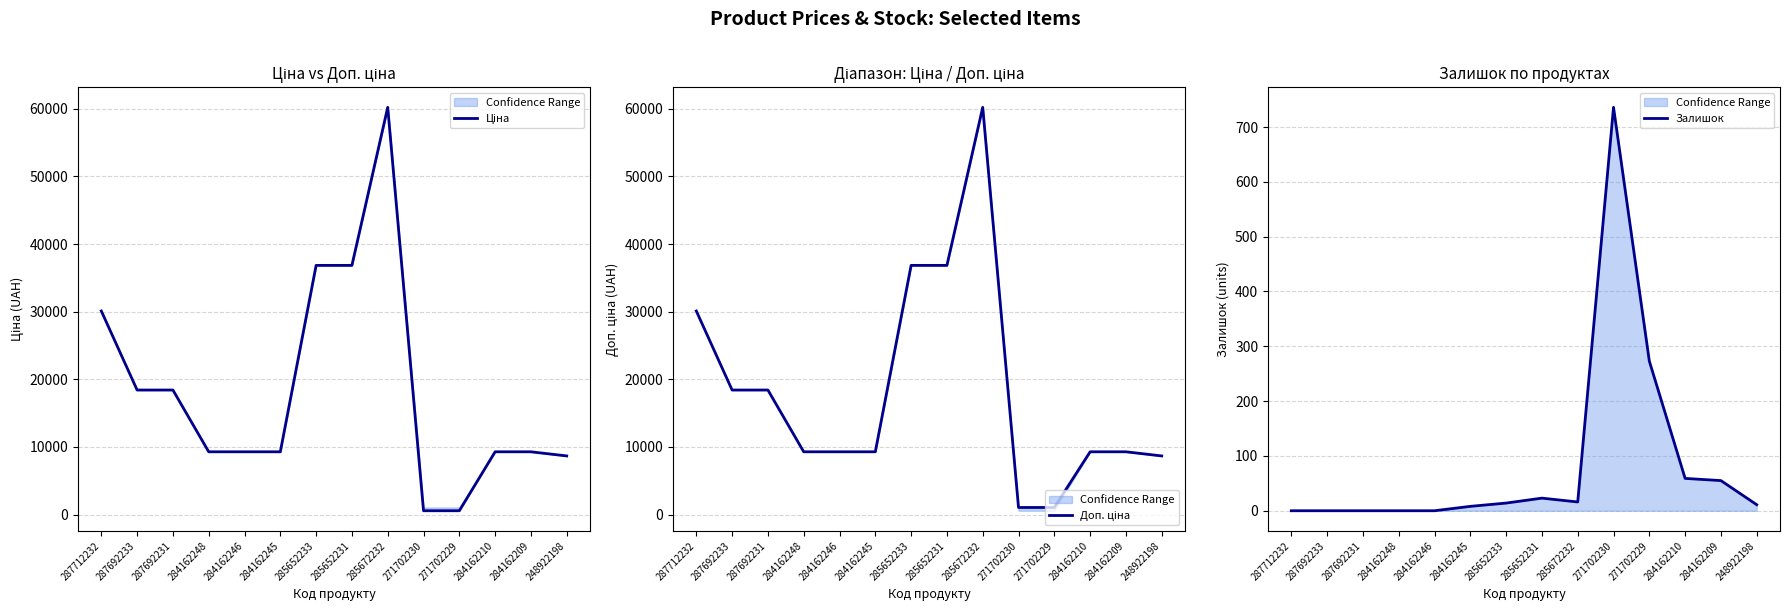

In Залишок, how many points are lower than both neighbors (excluding endpoints)?

1